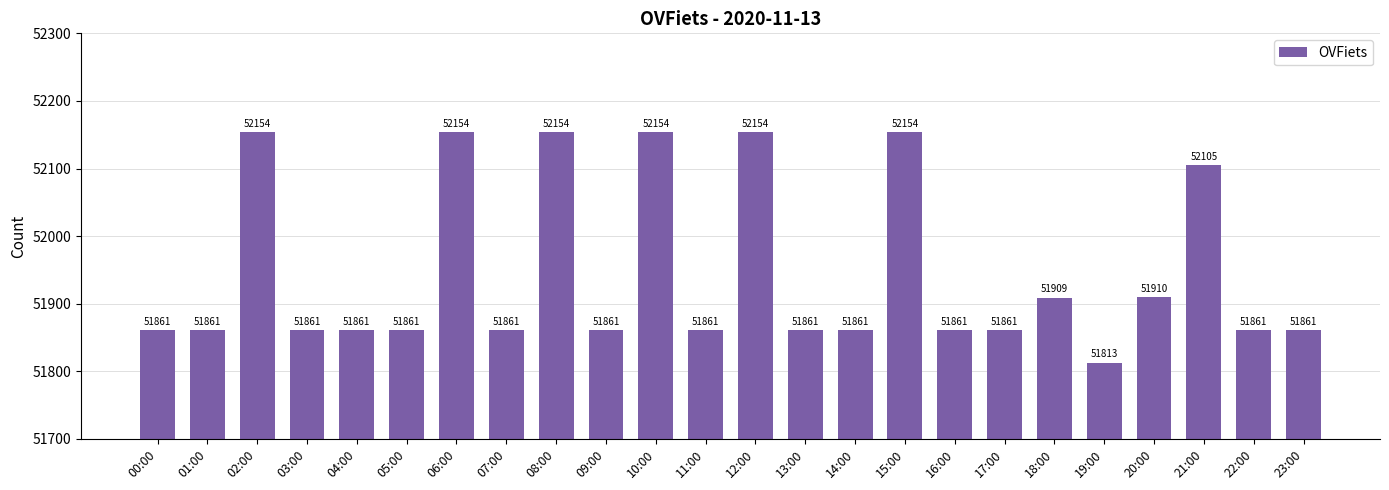

What is the ratio of the value at 10:00 to the value at 09:00?

1.0